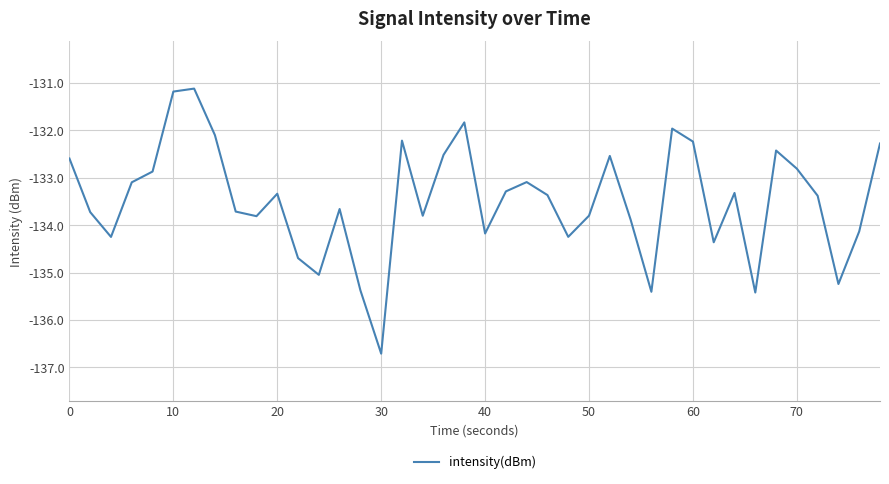

What is the greatest value displayed?

-131.1